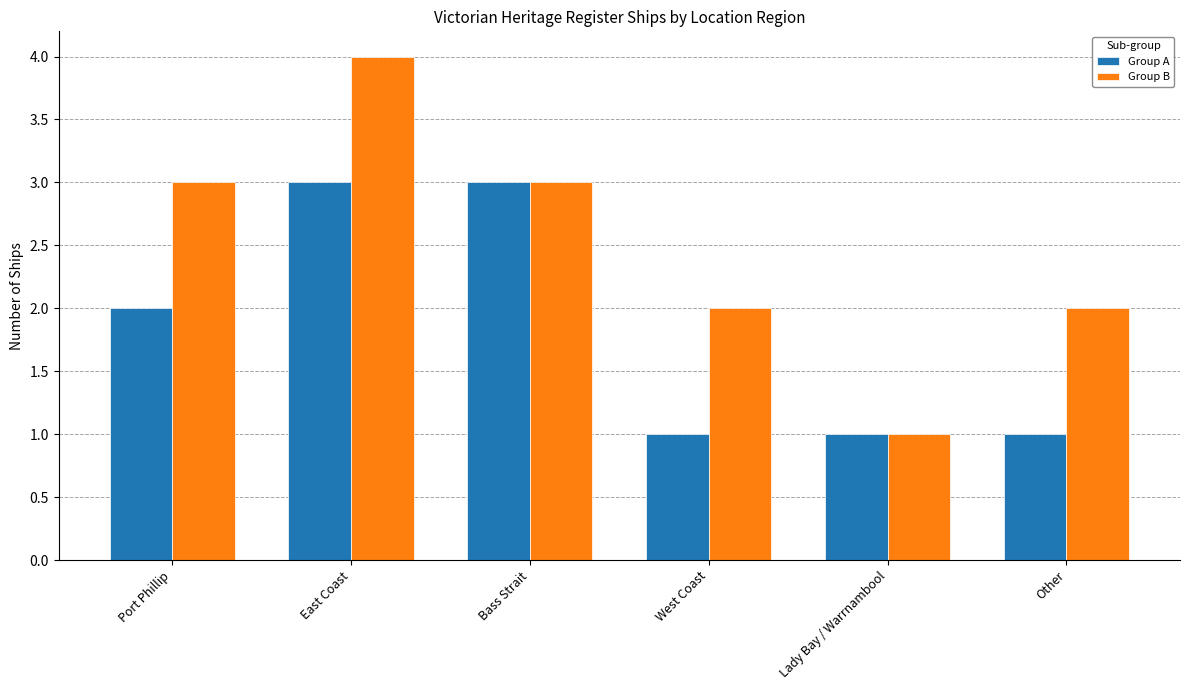

Rank the series by their average value, from lowest to highest.

Group A, Group B